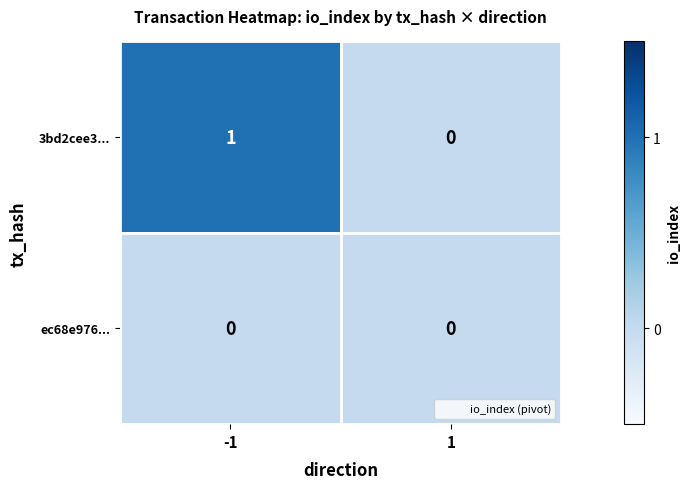

At which category is the sum across all series the highest?

-1